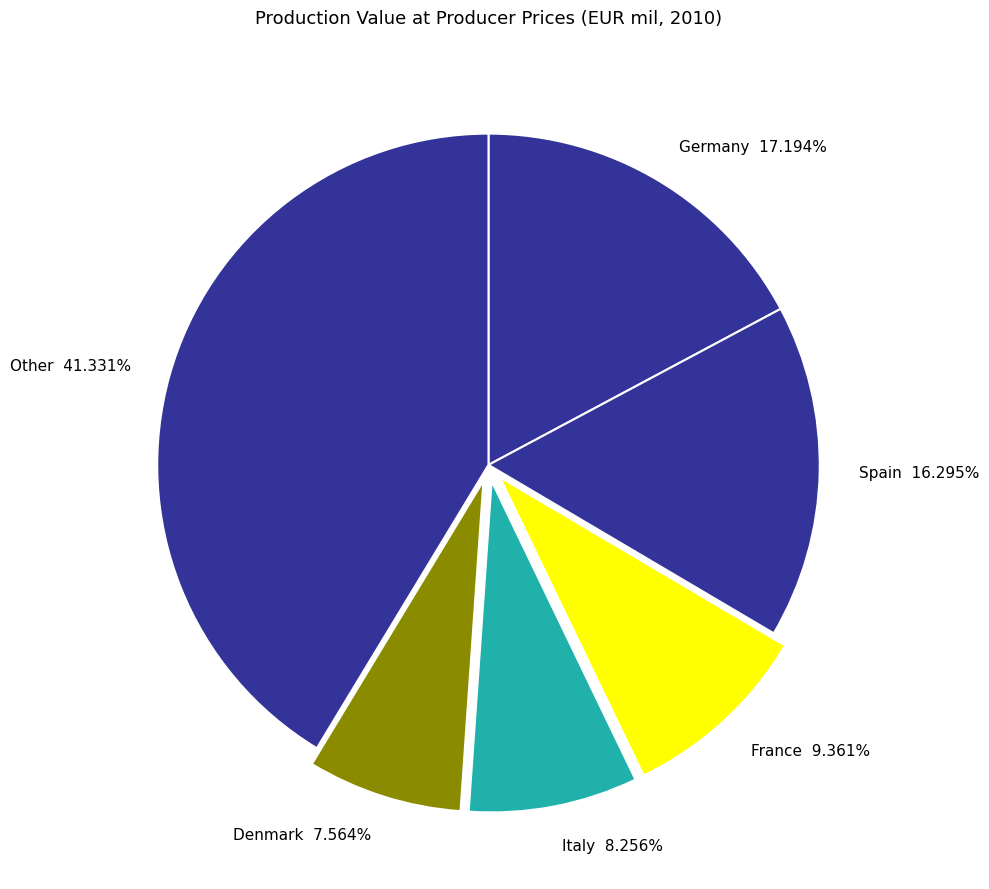

Do Other 41.331% and France 9.361% together represent more than half of the pie?

Yes